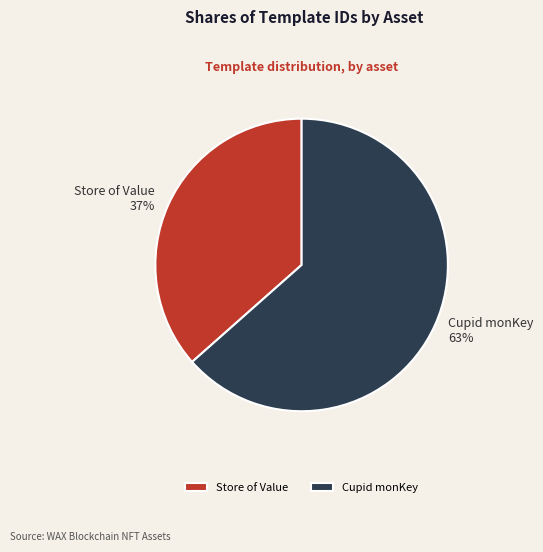

How many slices are in this pie chart?

2